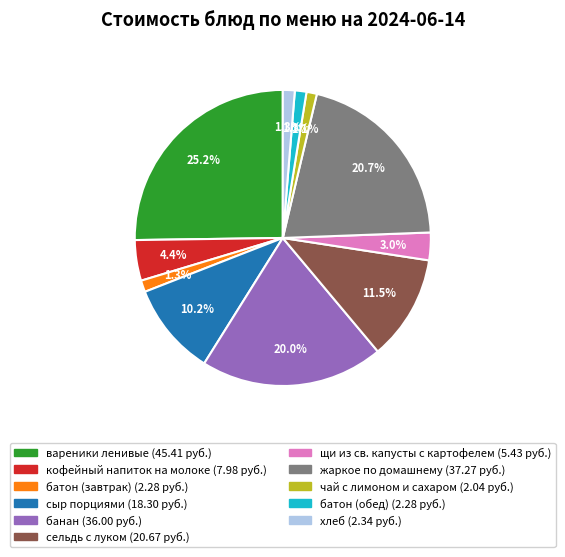

The сыр порциями slice represents 10% of the pie. True or false?

True